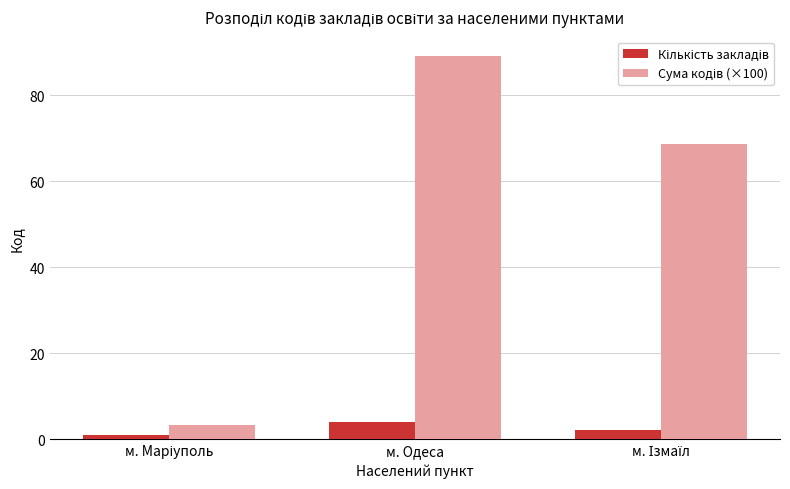

At which category is the sum across all series the highest?

м. Одеса